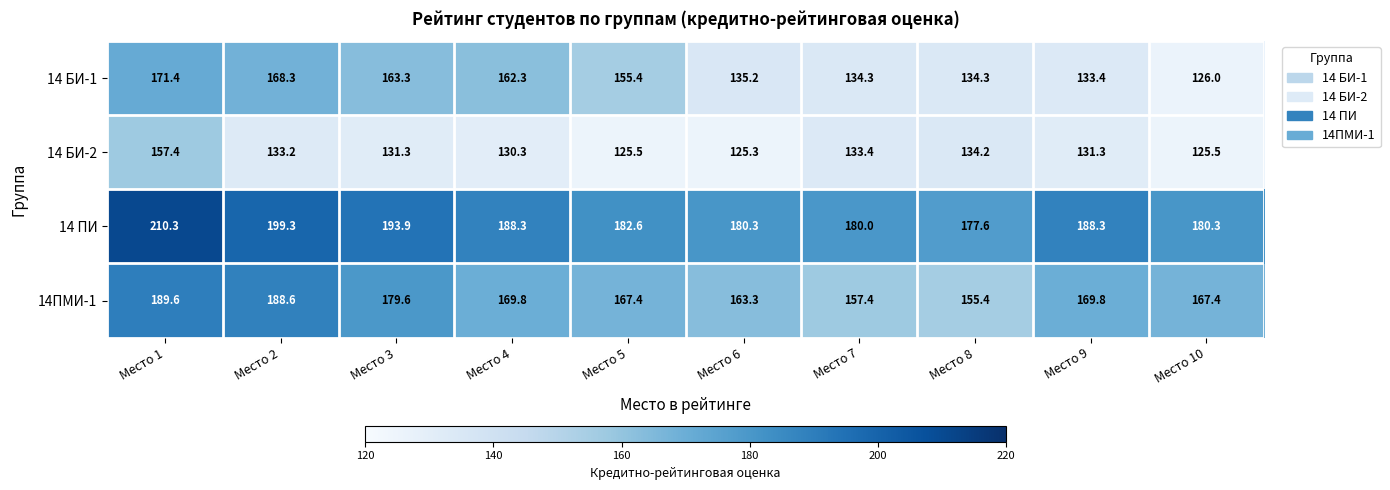

Which series has the largest total across all categories?

14 ПИ